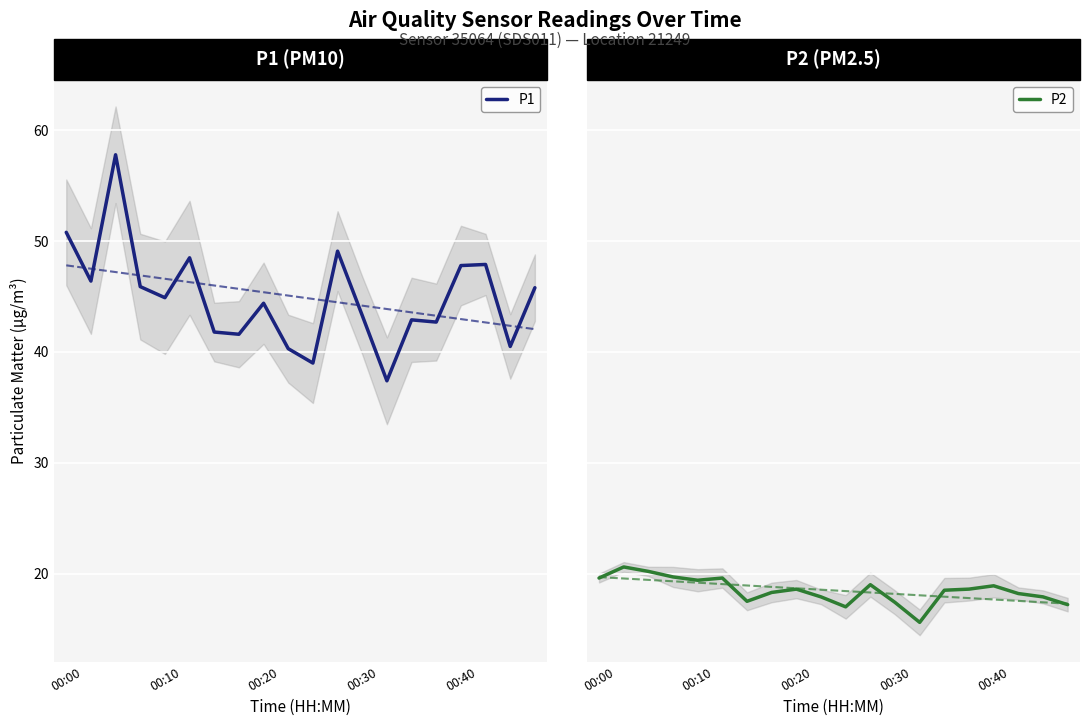

True or false: P1 has a value of 47.8 at 00:40.

True